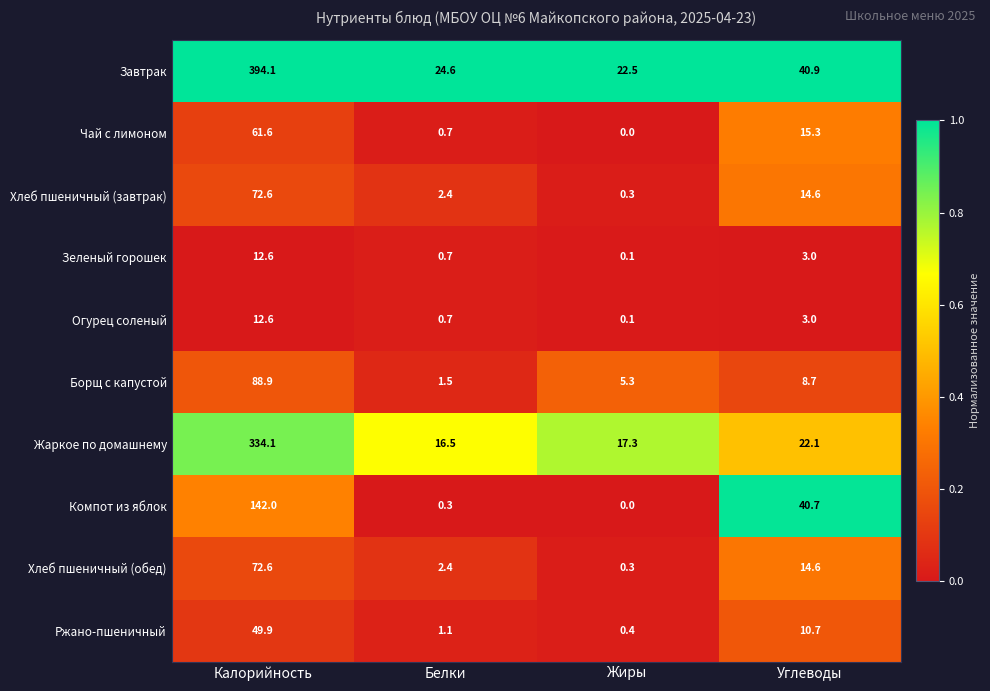

Rank the categories by Завтрак value from highest to lowest.

Калорийность, Углеводы, Белки, Жиры